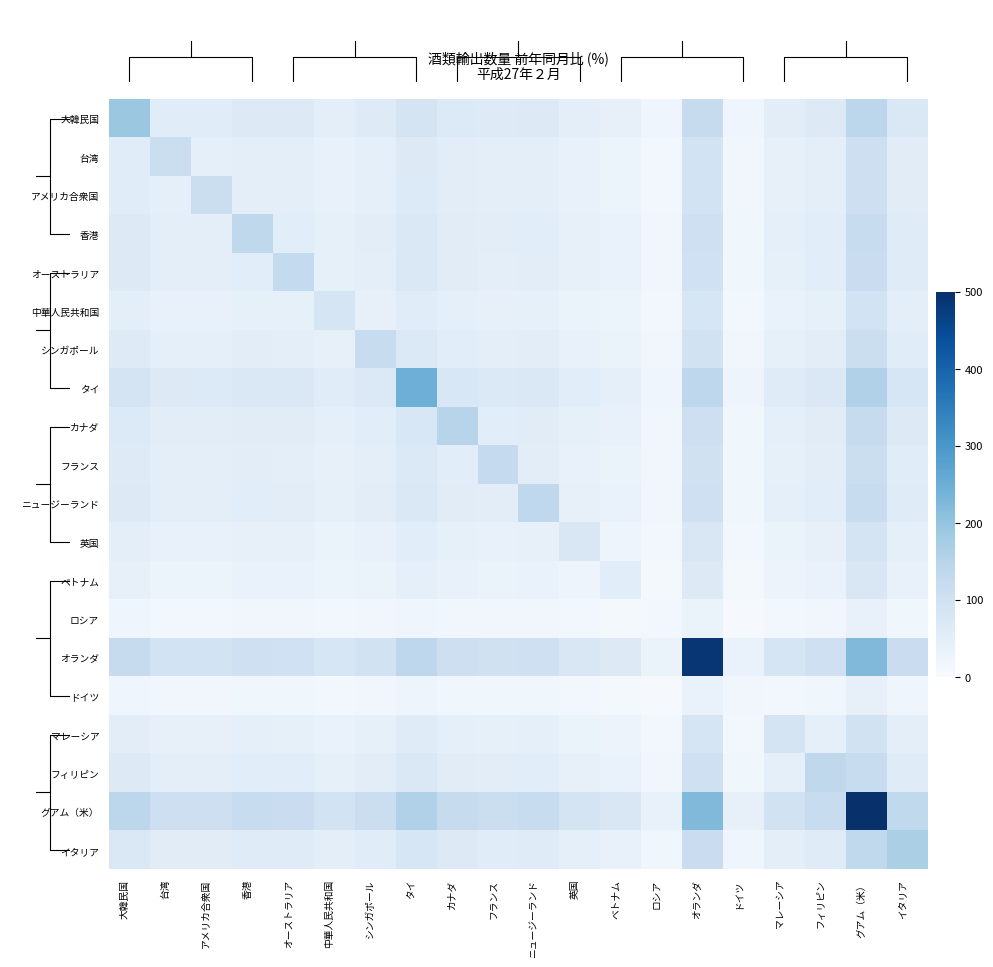

What is the greatest value displayed?

640.4